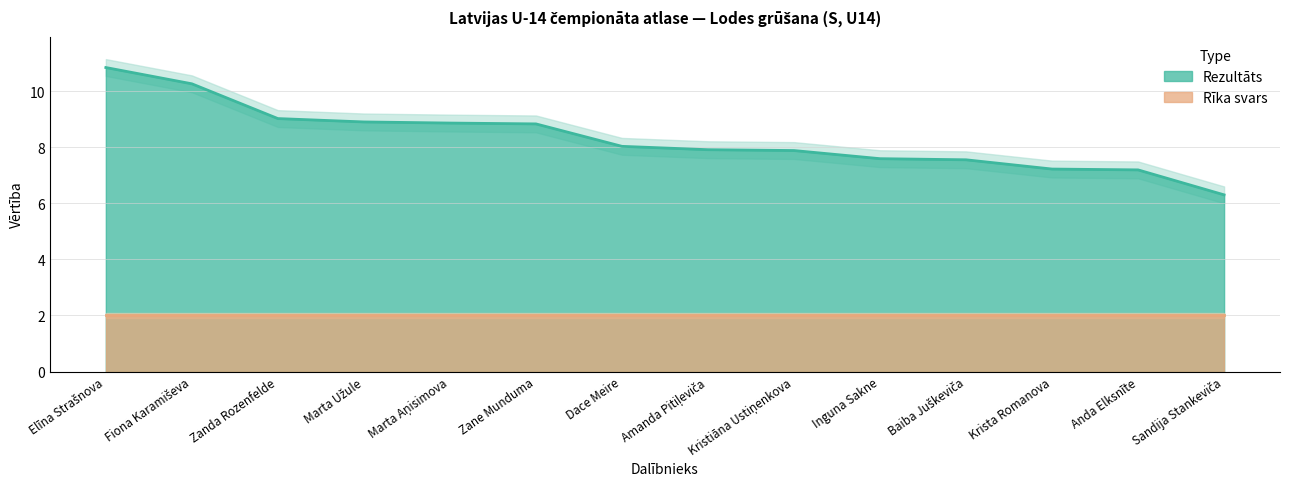

Which has a higher value, Krista Romanova or Baiba Juškeviča?

Baiba Juškeviča